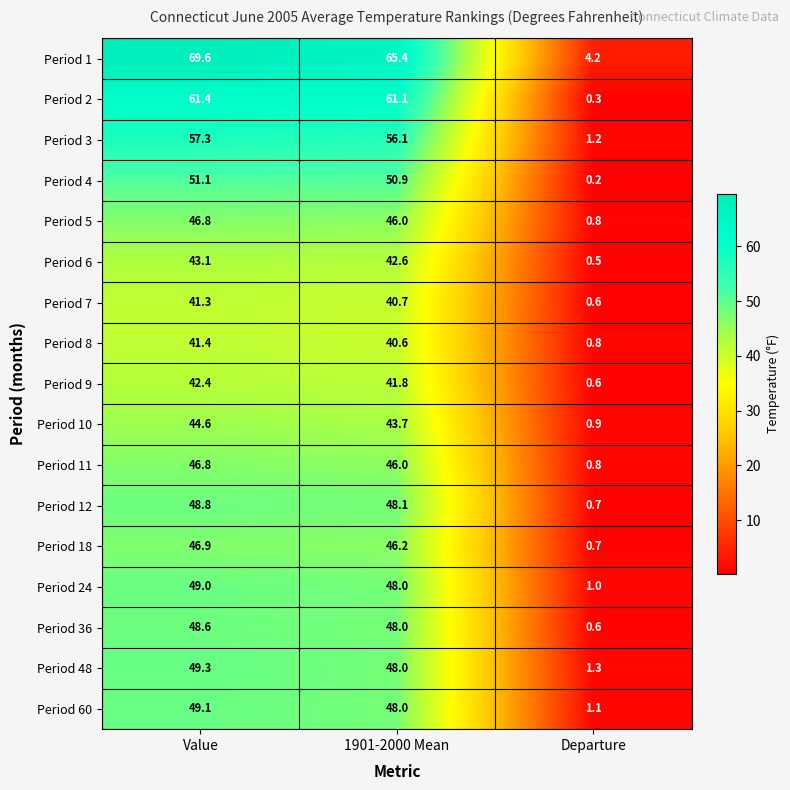

At which category is the sum across all series the highest?

Value